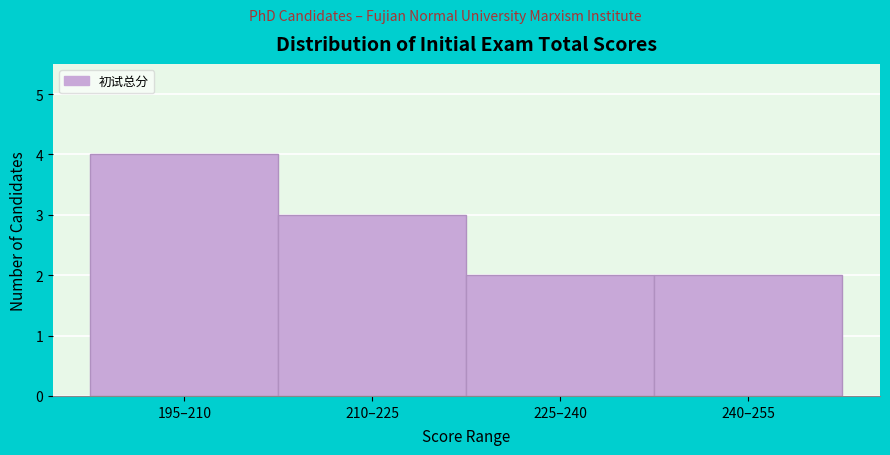

Reading right to left, transcribe all the data shown in this chart.

240–255=2	225–240=2	210–225=3	195–210=4